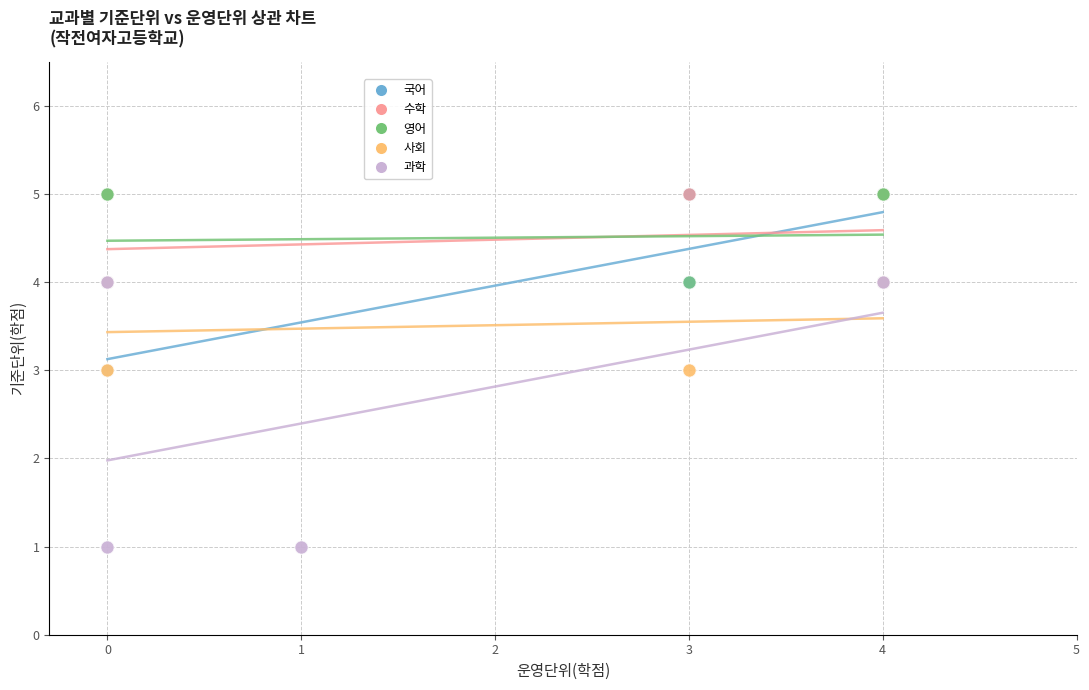

Which series has the largest Y range (max minus min)?

과학